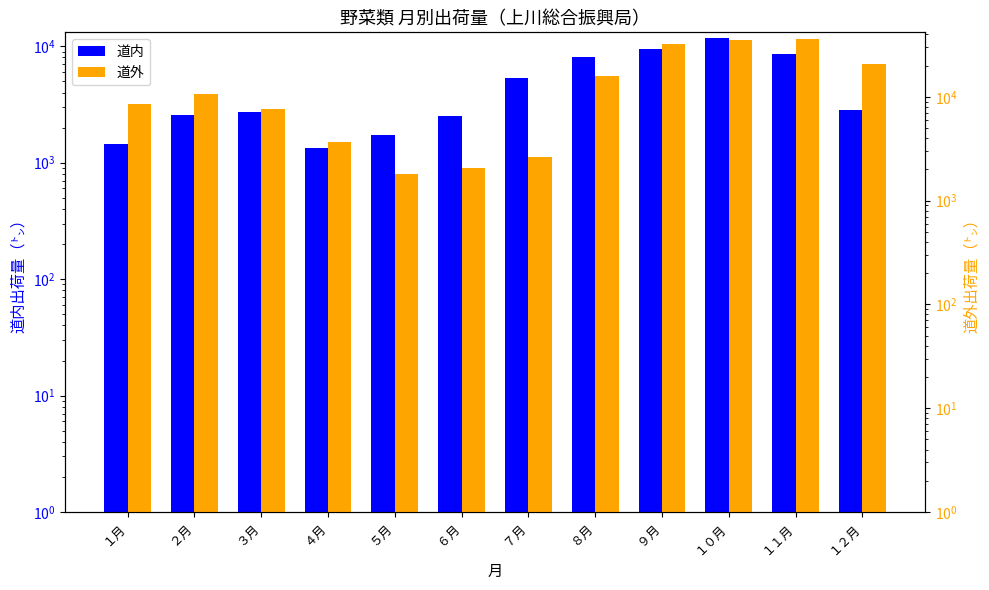

What is the average value of the 道内 series?

4857.0